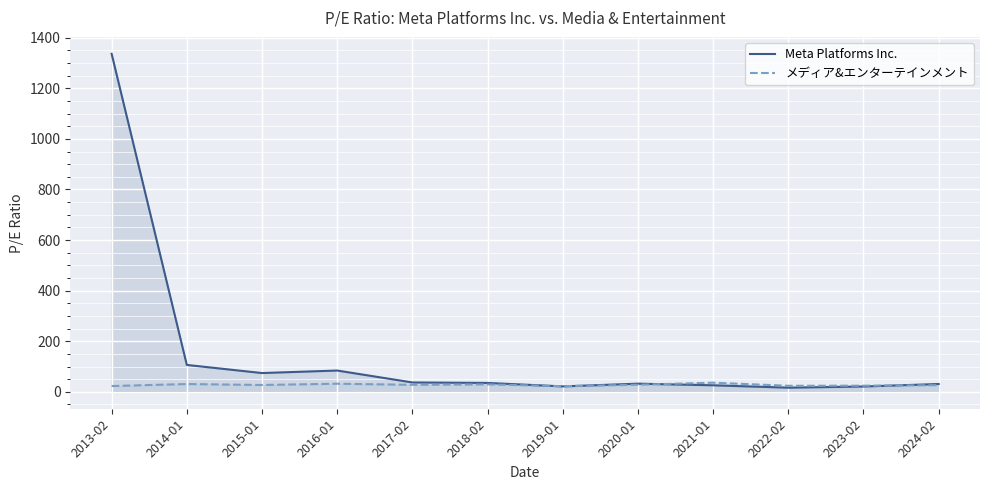

The value of Meta Platforms Inc. at 2018-02 is 35.2. True or false?

True